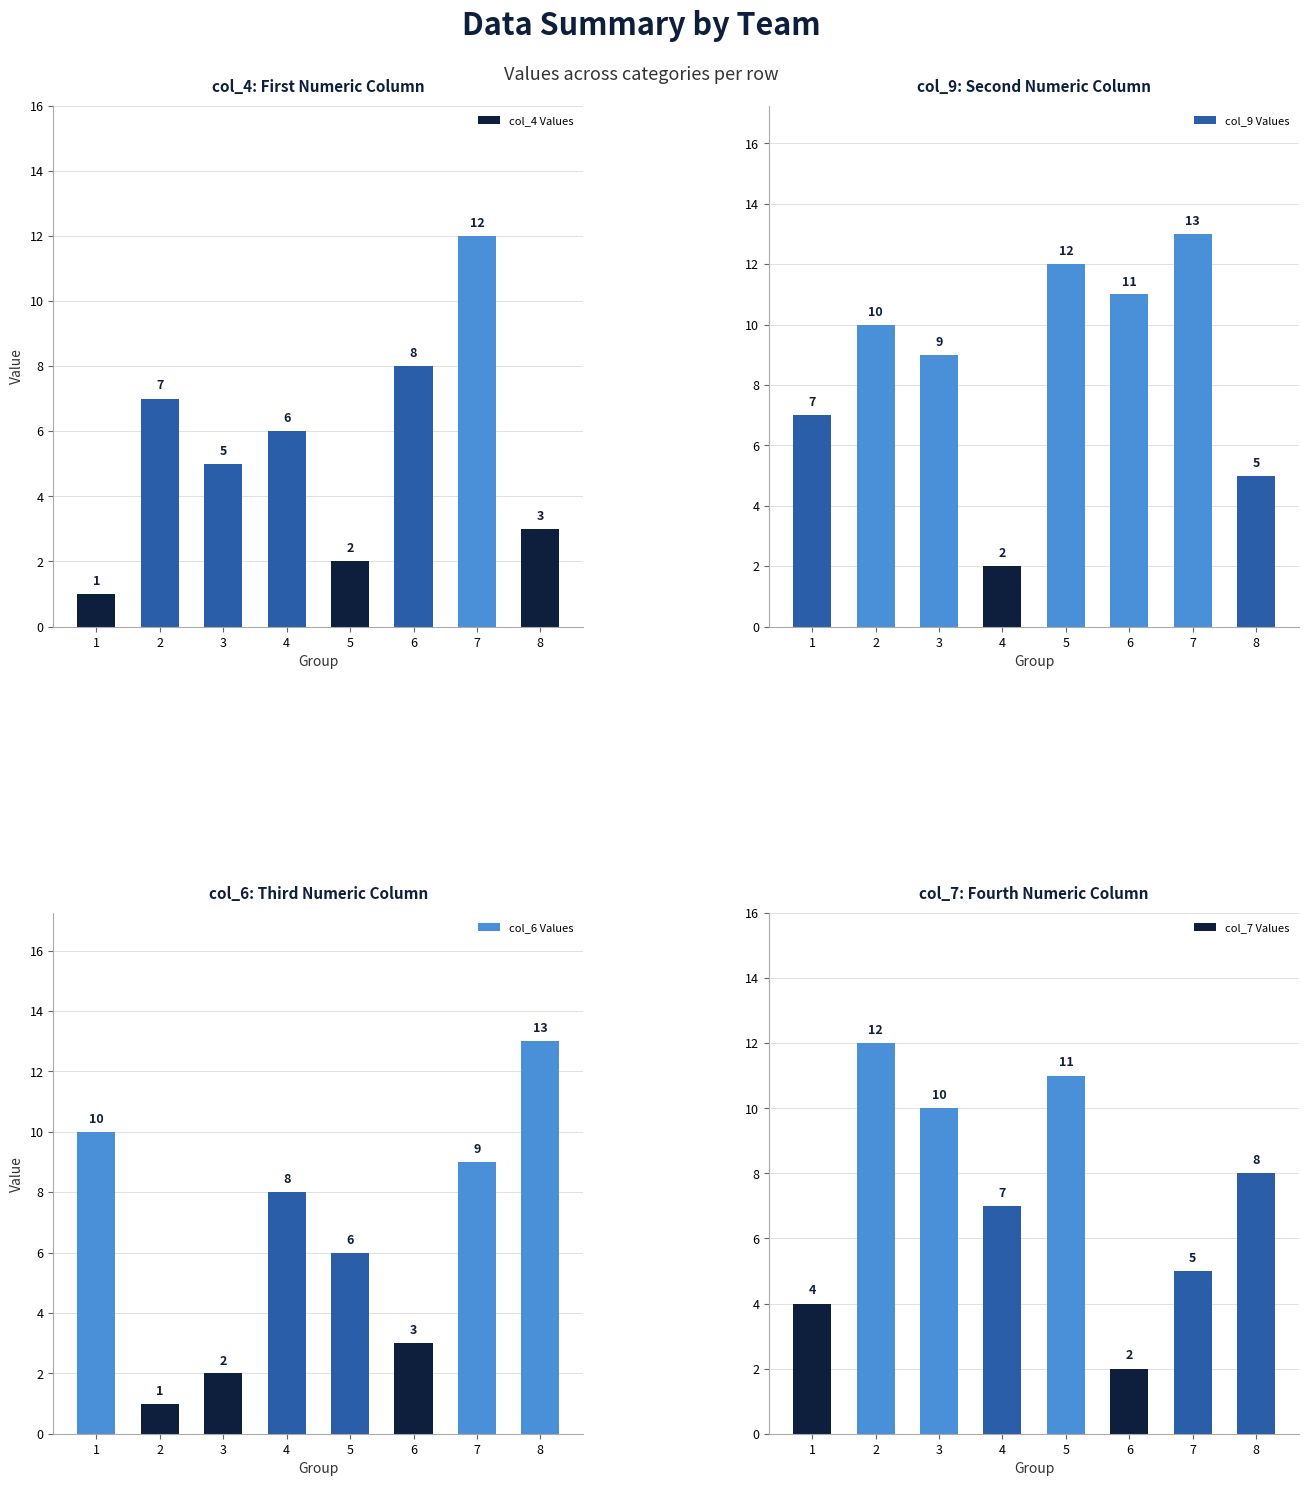

Reading right to left, what are all the values shown in this chart?

col_4 Values: 3	12	8	2	6	5	7	1
col_9 Values: 5	13	11	12	2	9	10	7
col_6 Values: 13	9	3	6	8	2	1	10
col_7 Values: 8	5	2	11	7	10	12	4